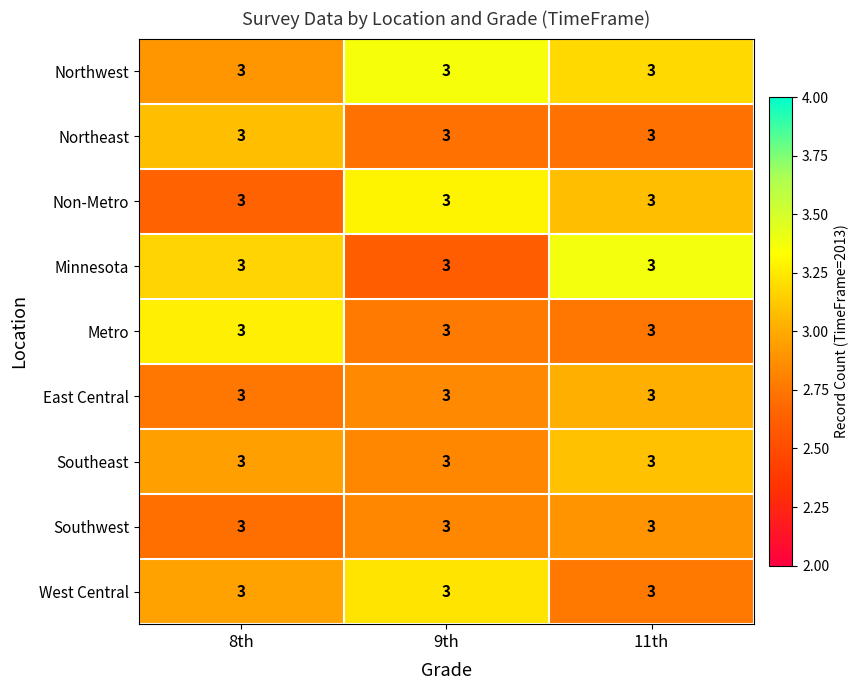

List the series in order of their peak value, lowest first.

Southwest, East Central, Northeast, Southeast, West Central, Metro, Non-Metro, Northwest, Minnesota